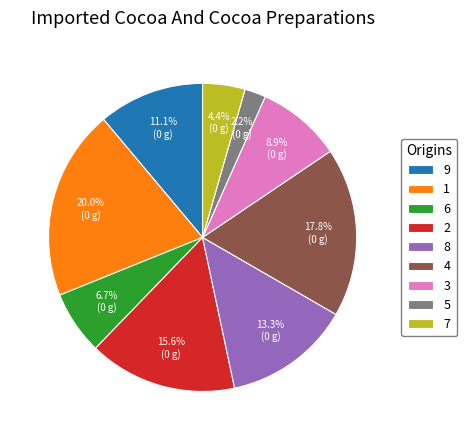

Does any single category account for the majority?

No